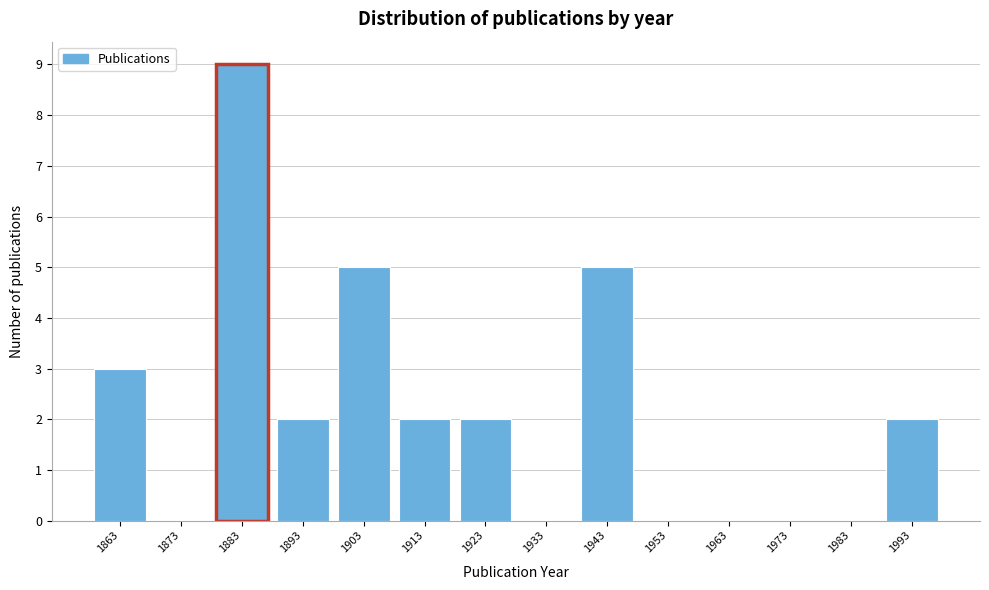

Which range on the x-axis has the tallest bar?

1878 to 1888